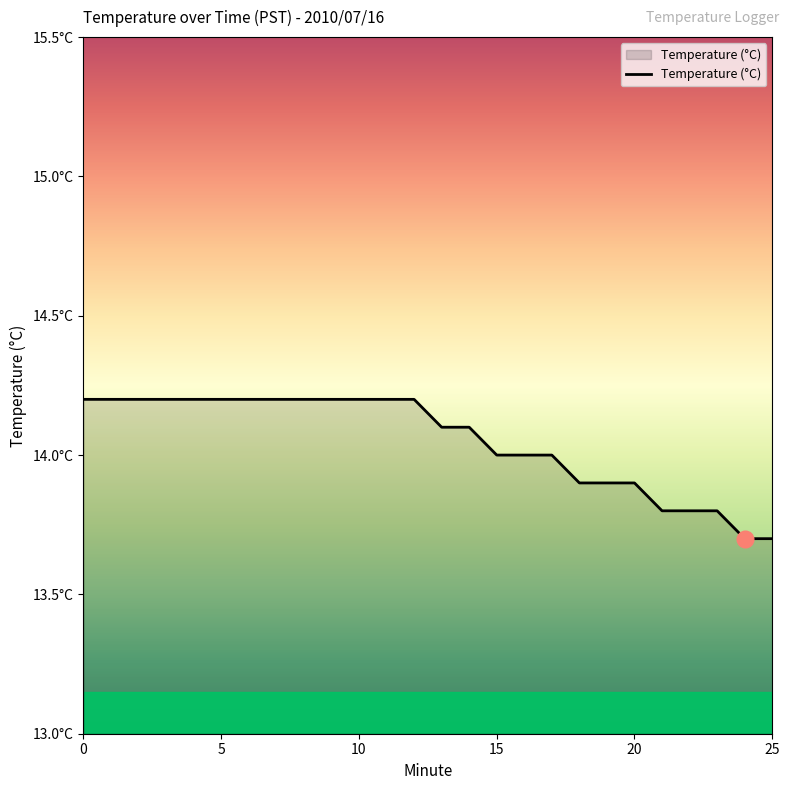

Does the chart have visible grid lines?

No